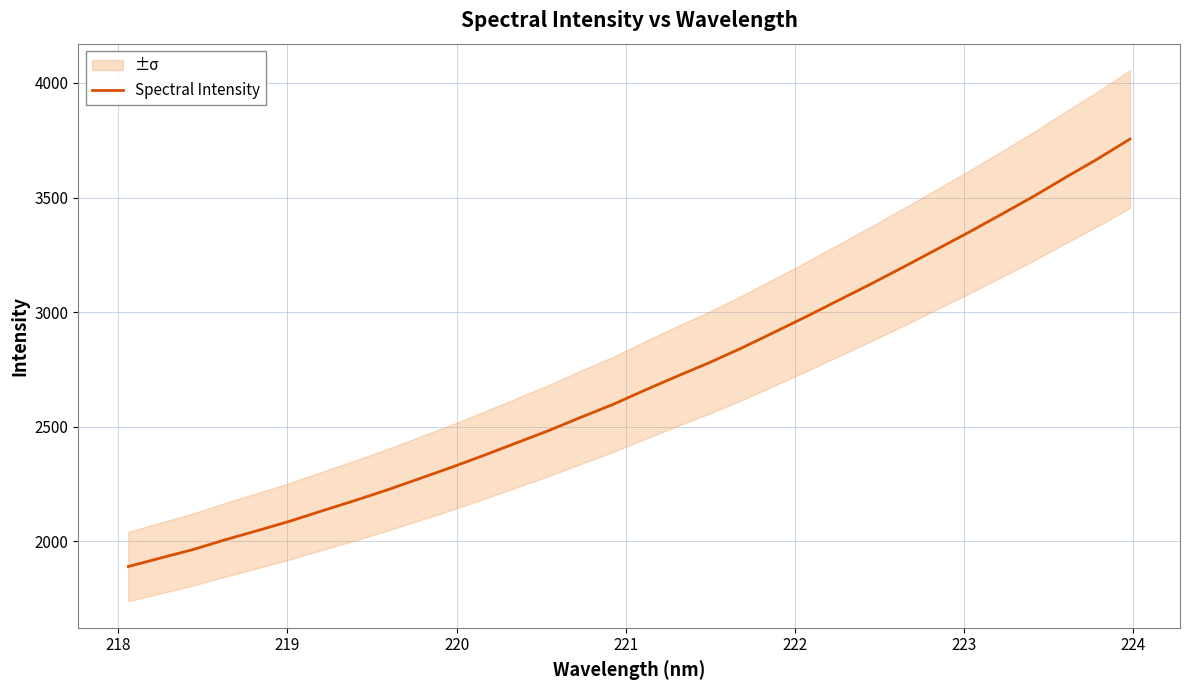

What is the highest value of the Spectral Intensity series?

3754.9